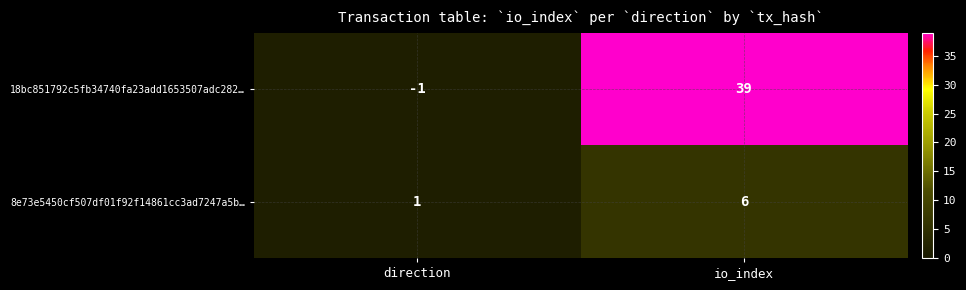

Count the number of categories in the chart.

2